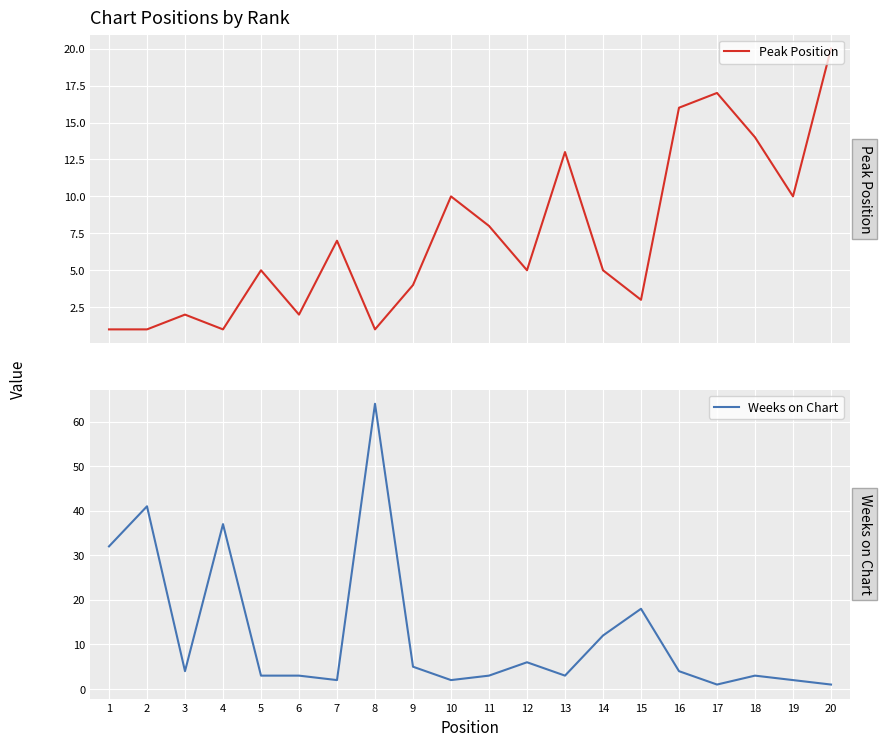

What are all the series names shown in the legend?

Peak Position, Weeks on Chart